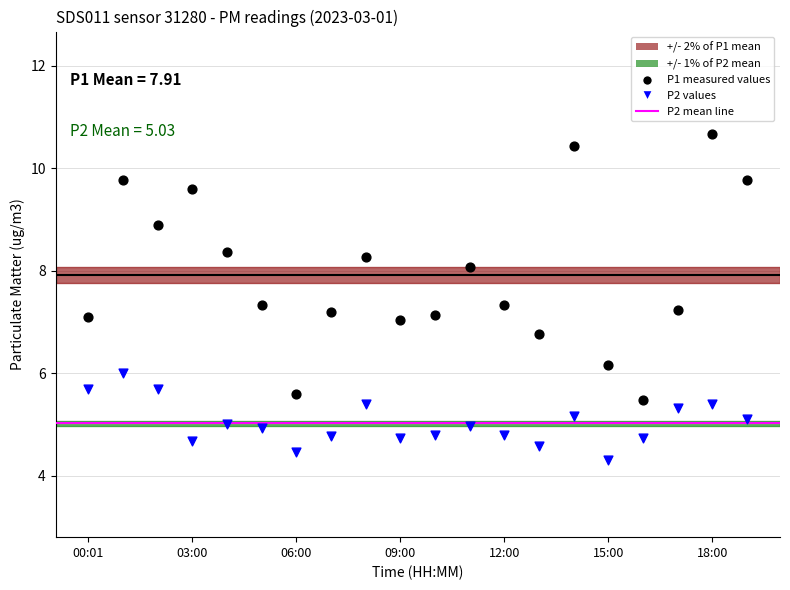

Across all data points, what is the range of Y values (max minus min)?

6.4